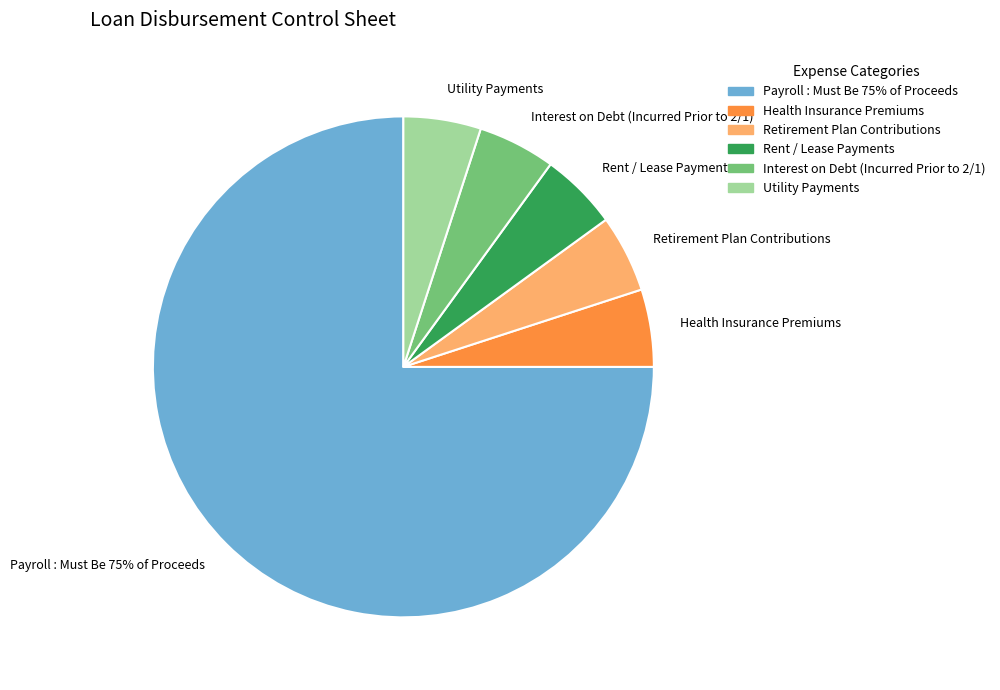

The Interest on Debt (Incurred Prior to 2/1) slice represents 18% of the pie. True or false?

False